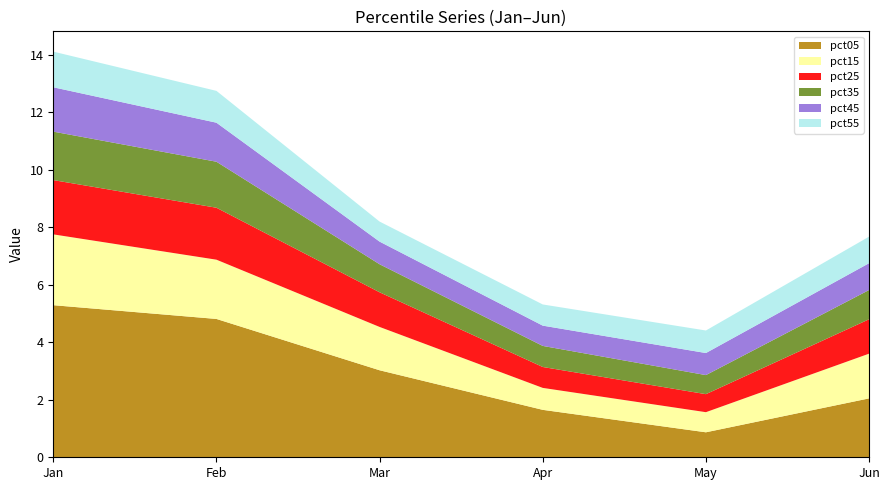

Reading left to right, extract all data points from this chart.

pct05: Jan=5.3	Feb=4.8	Mar=3.0	Apr=1.6	May=0.9	Jun=2.0
pct15: Jan=2.5	Feb=2.1	Mar=1.5	Apr=0.8	May=0.7	Jun=1.6
pct25: Jan=1.9	Feb=1.8	Mar=1.2	Apr=0.7	May=0.6	Jun=1.2
pct35: Jan=1.7	Feb=1.6	Mar=1.0	Apr=0.7	May=0.7	Jun=1.0
pct45: Jan=1.5	Feb=1.4	Mar=0.8	Apr=0.7	May=0.8	Jun=0.9
pct55: Jan=1.2	Feb=1.1	Mar=0.7	Apr=0.7	May=0.8	Jun=0.9